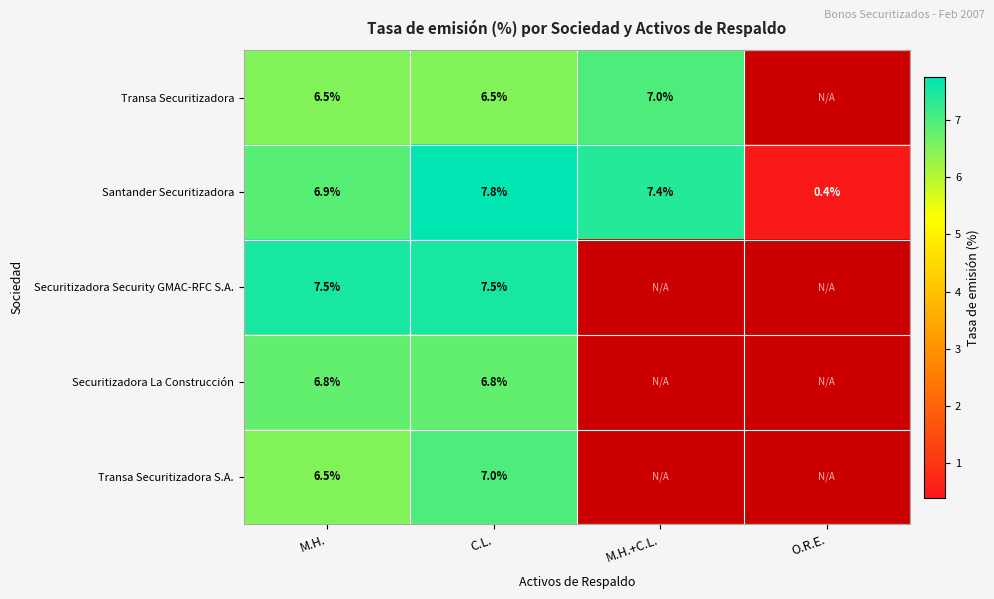

Where is Santander Securitizadora nearest to the value 4?

M.H.